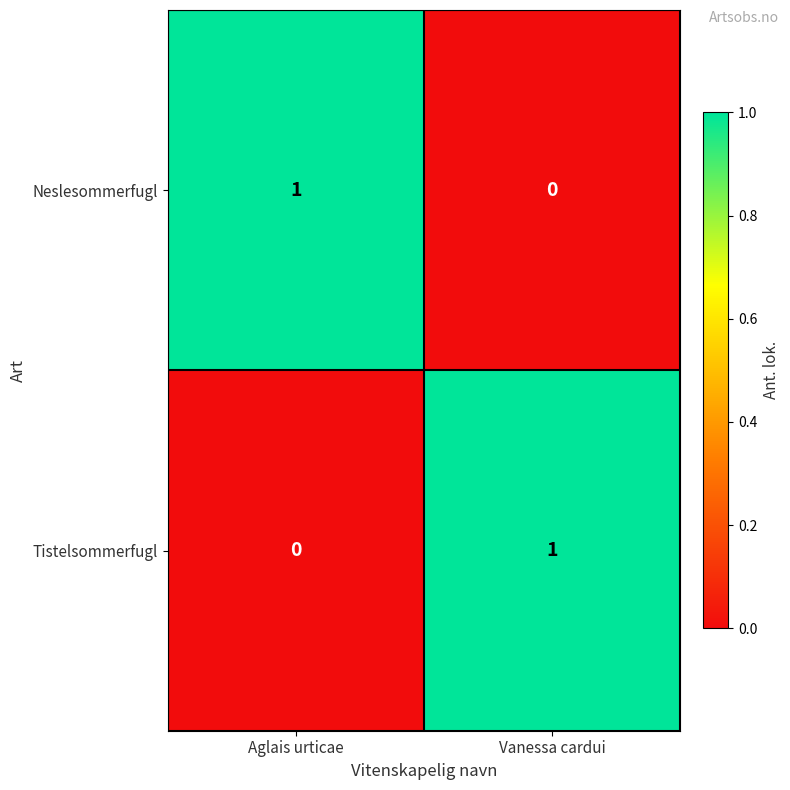

Is the value of Neslesommerfugl at Aglais urticae greater than the value of Tistelsommerfugl at Aglais urticae?

Yes